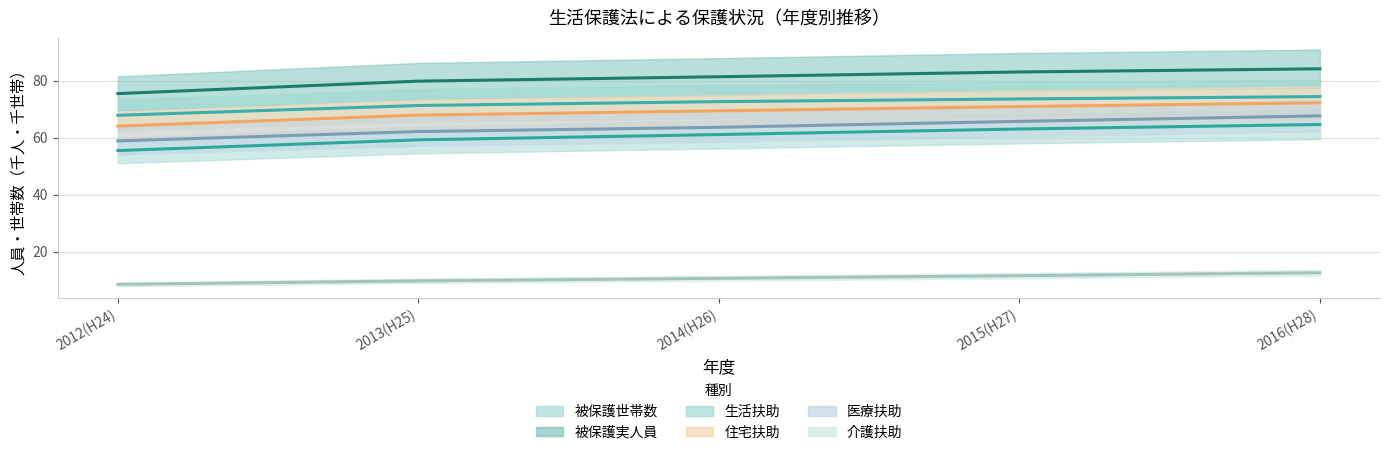

True or false: 被保護実人員 (中央値) has more than 2 interior local peaks.

False